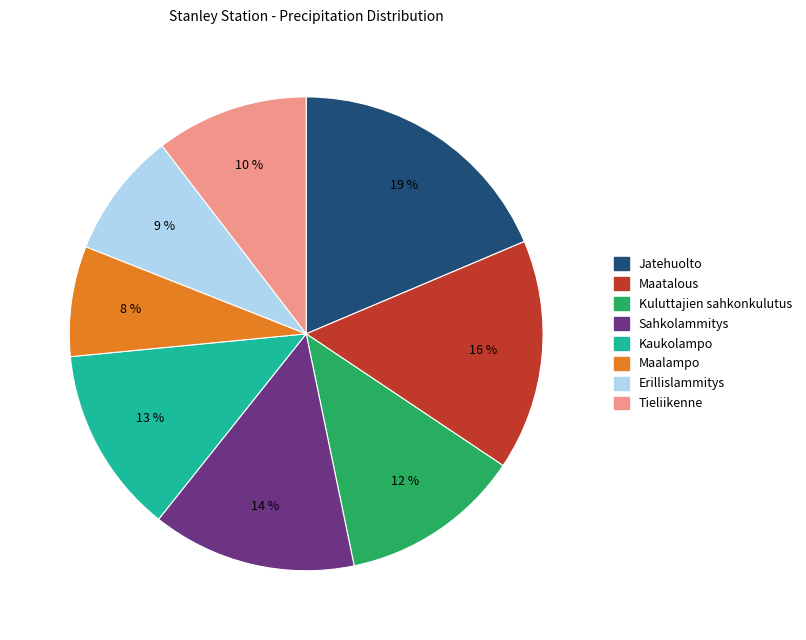

To the nearest percent, what is the average slice percentage?

12%